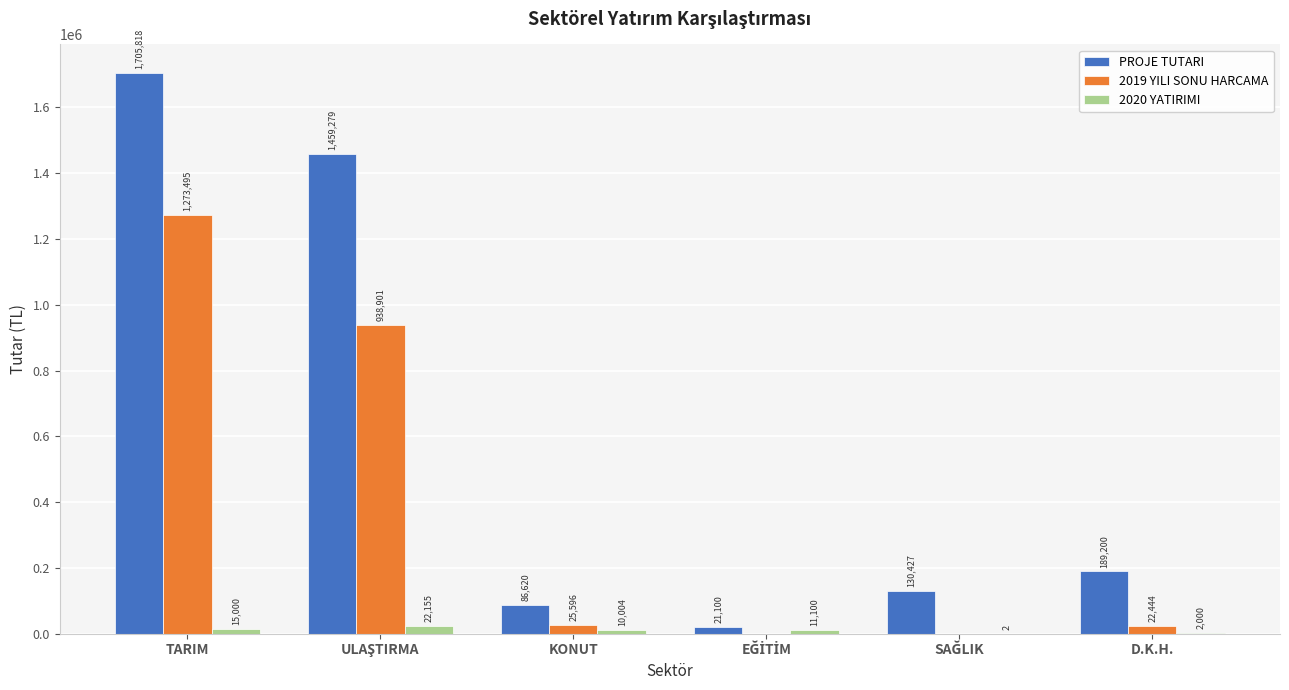

What is the sum of all PROJE TUTARI values?

3592444